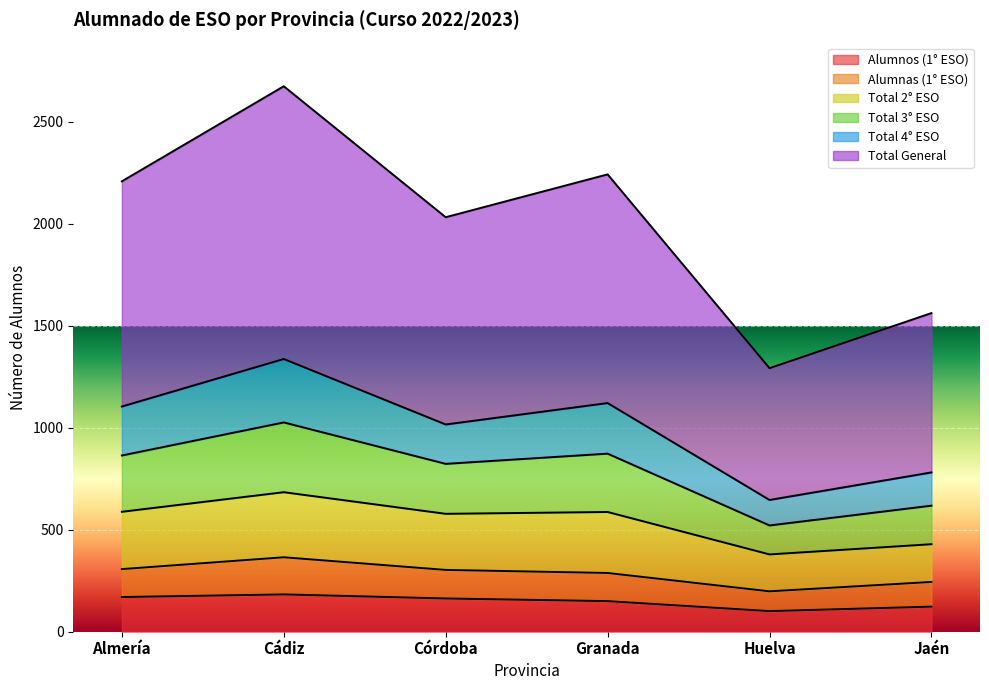

How many data points does each series have?

6